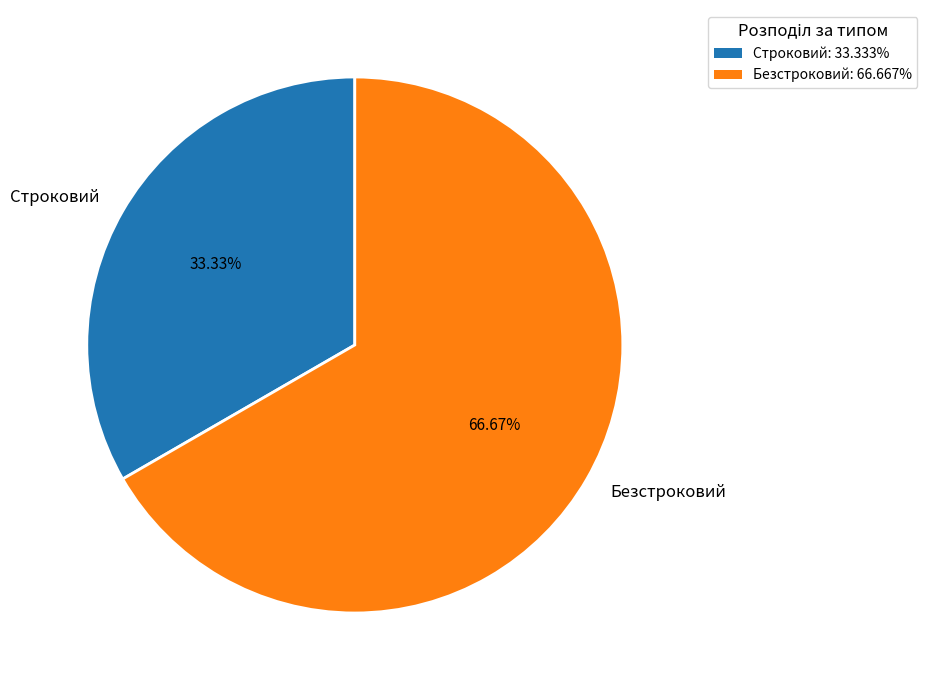

What is the smallest slice in the pie chart?

Строковий